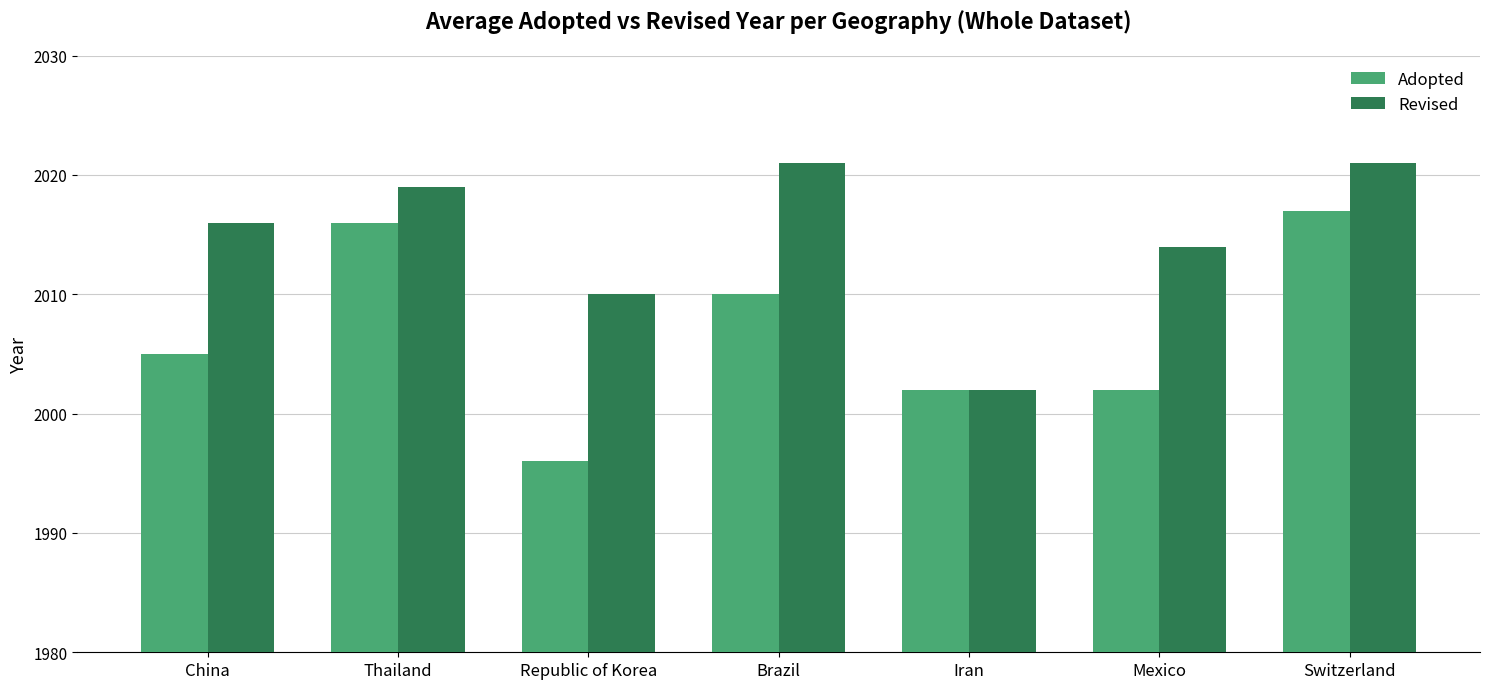

Which series changed the most between China and Thailand?

Adopted